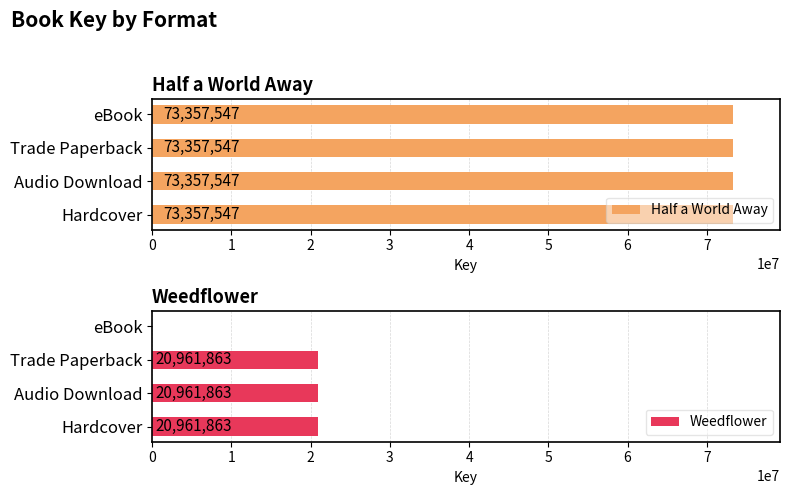

The Weedflower series shows 7961328.5 at eBook. True or false?

False